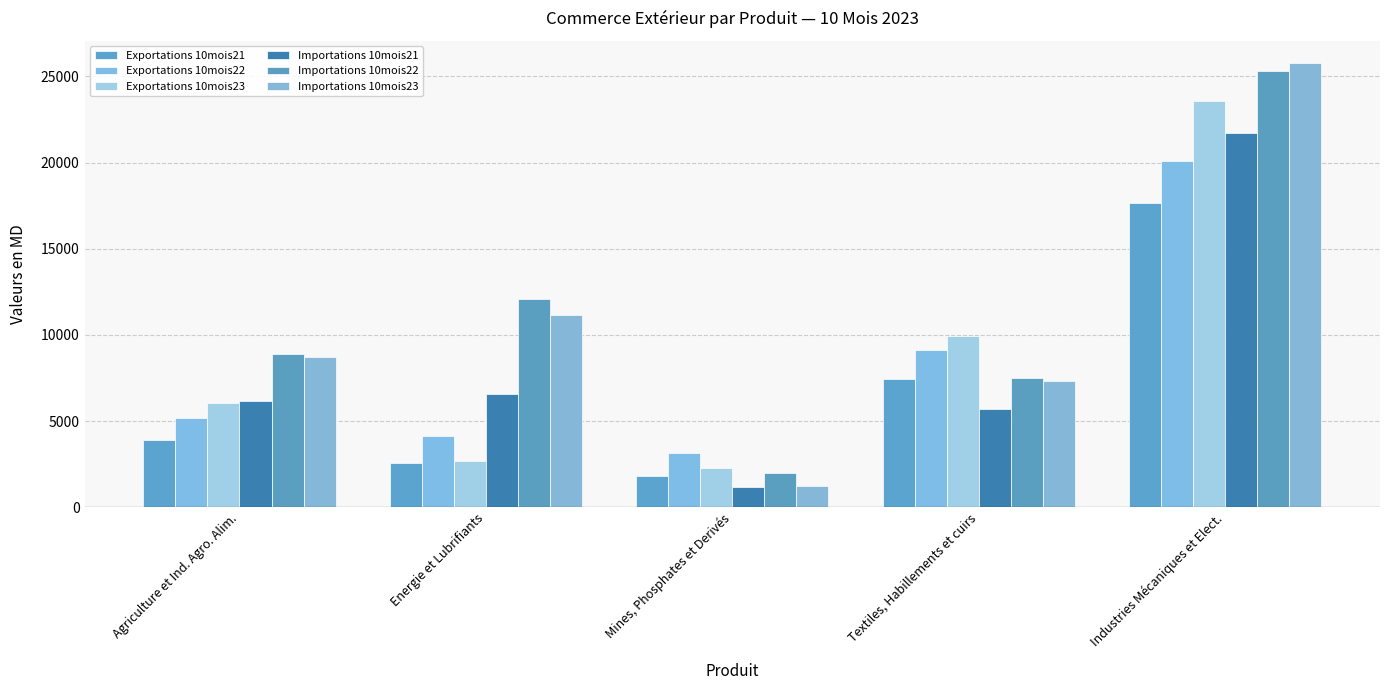

Rank the categories by Importations 10mois22 value from highest to lowest.

Industries Mécaniques et Elect., Energie et Lubrifiants, Agriculture et Ind. Agro. Alim., Textiles, Habillements et cuirs, Mines, Phosphates et Derivés